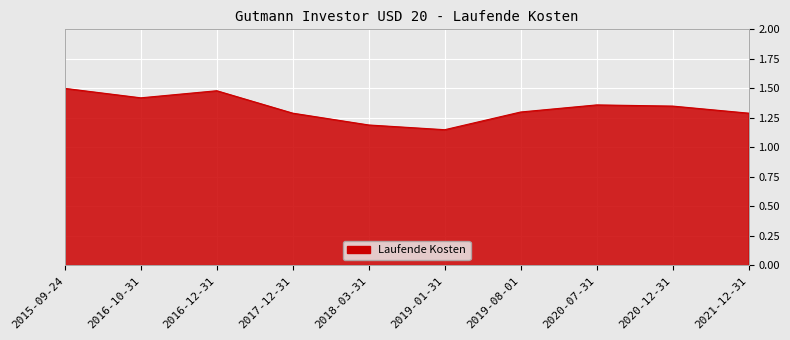

How many lines are shown in the chart?

1